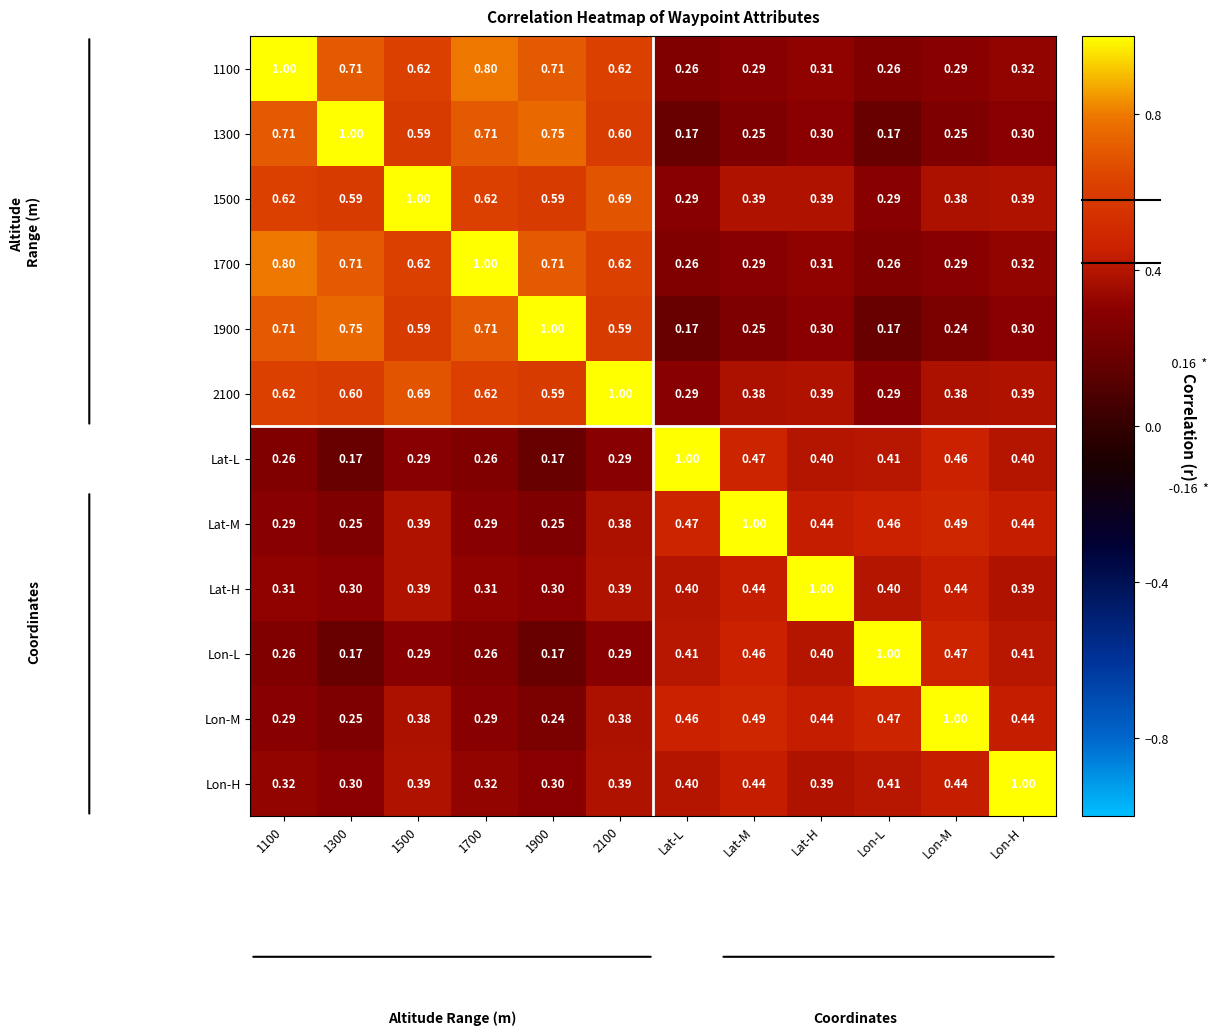

Is the value of 1700 at 1300 greater than the value of 2100 at Lon-M?

Yes